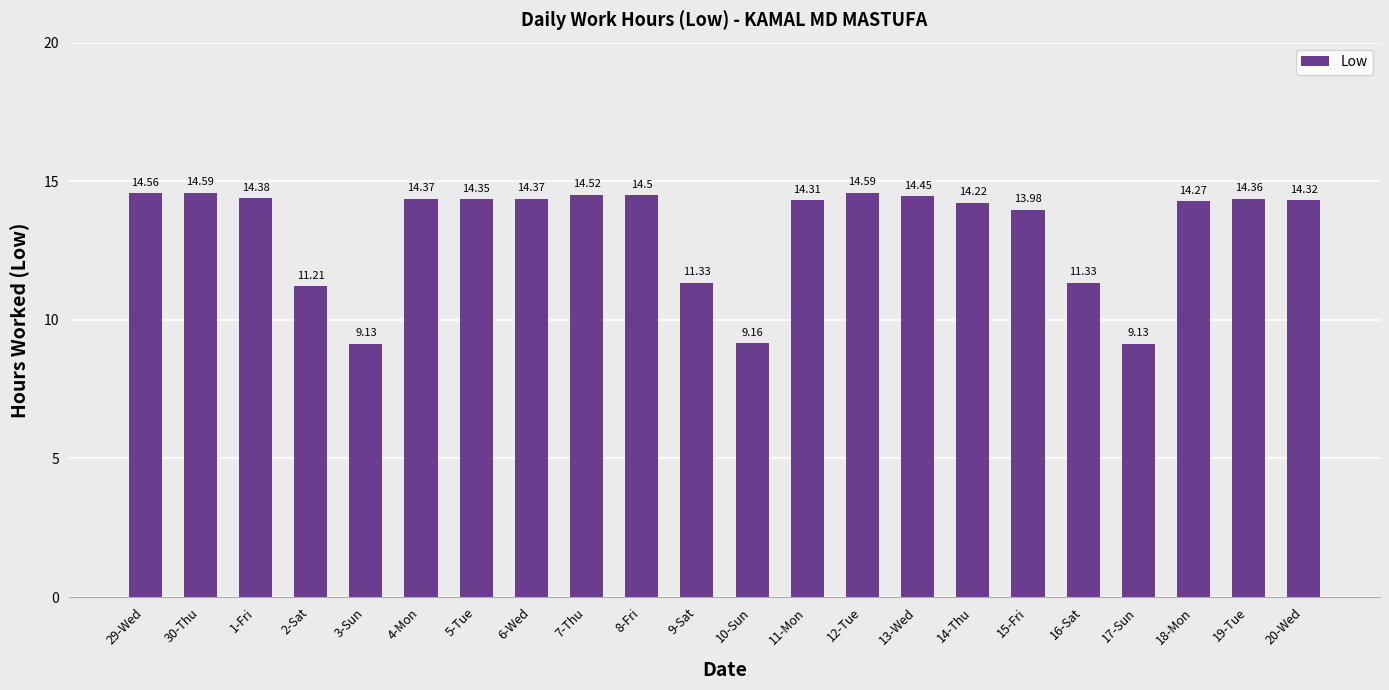

What is the label of the 13th bar from the left?

11-Mon